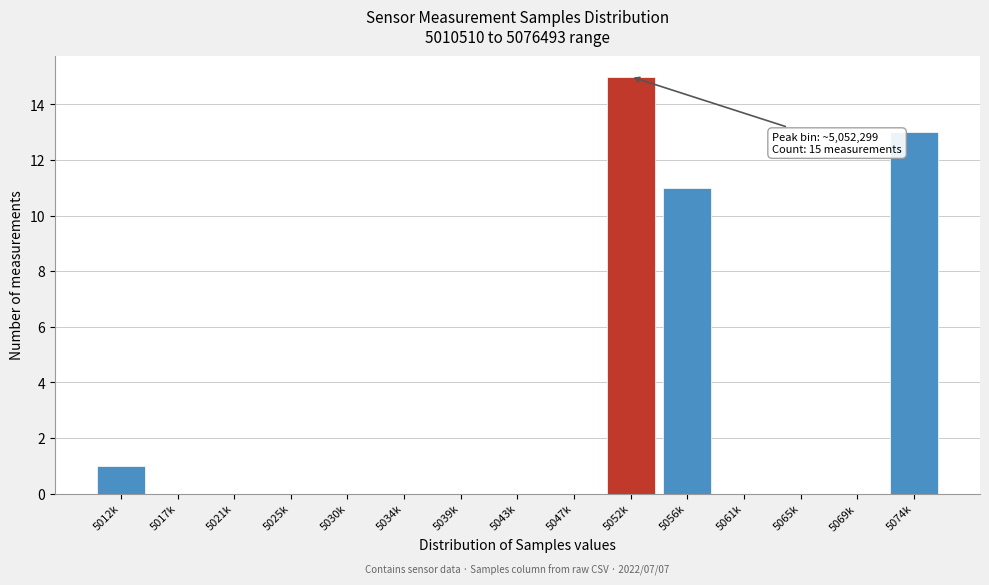

Reading left to right, extract all data points from this chart.

5012k=1	5017k=0	5021k=0	5025k=0	5030k=0	5034k=0	5039k=0	5043k=0	5047k=0	5052k=15	5056k=11	5061k=0	5065k=0	5069k=0	5074k=13